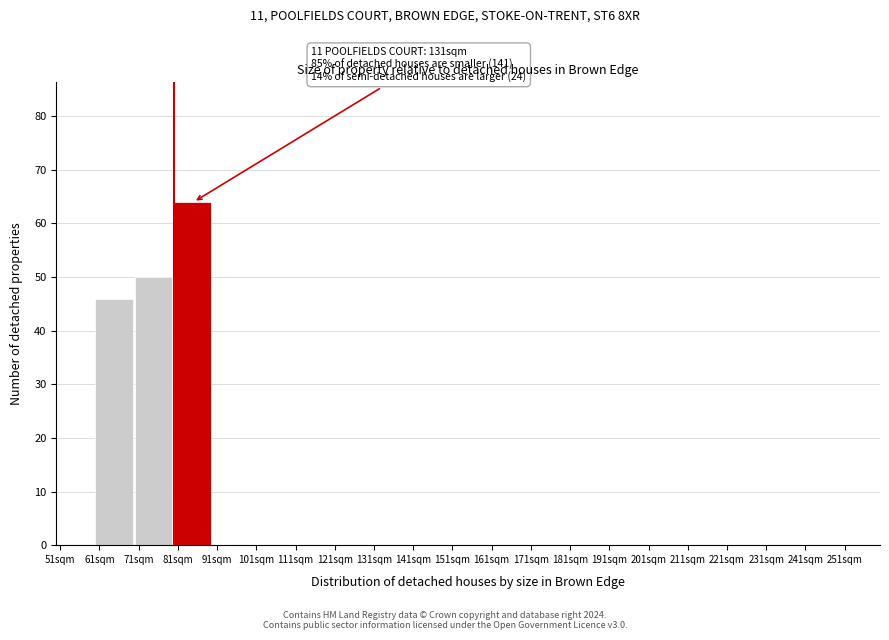

Which range on the x-axis has the tallest bar?

80 to 90